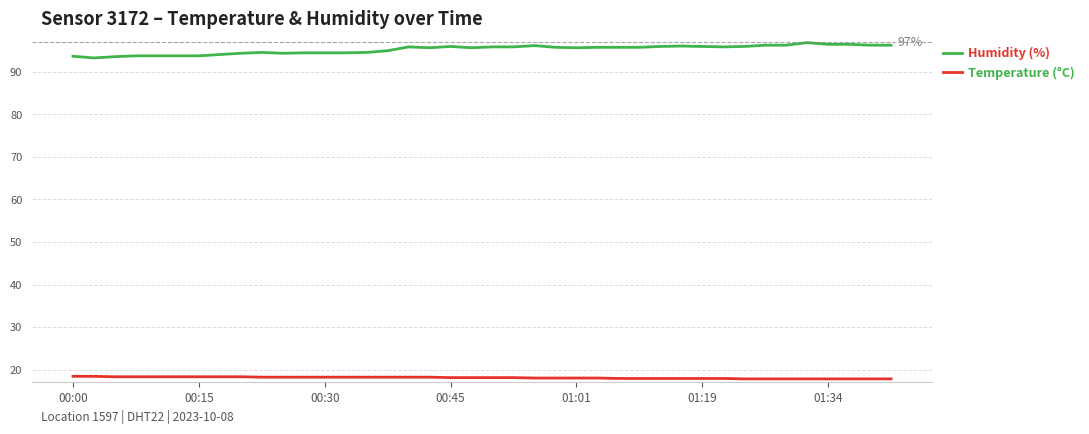

At how many categories does at least one series exceed 63?

40